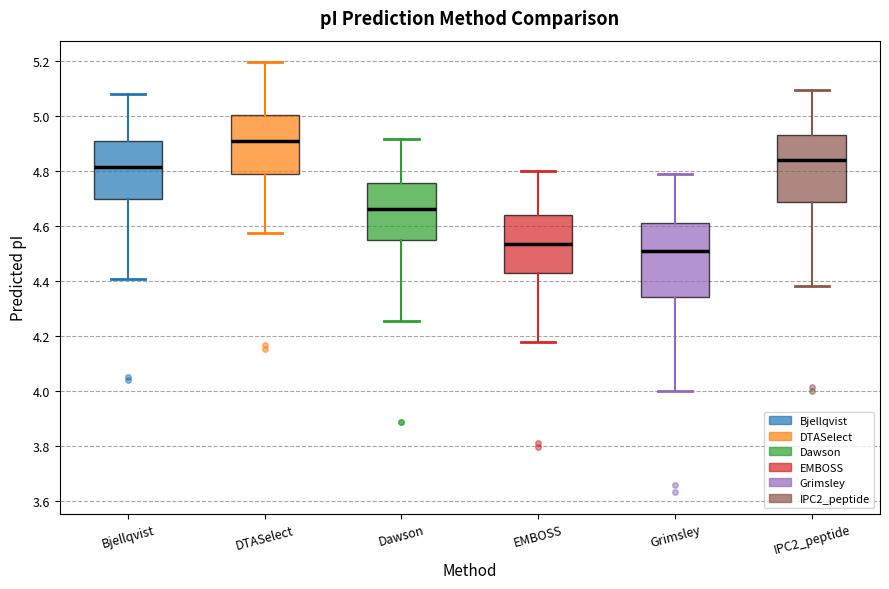

Where does the lower whisker of the box for IPC2_peptide end on the y-axis? The values are not printed on the chart, so give them approximately, as read against the axis.

4.38